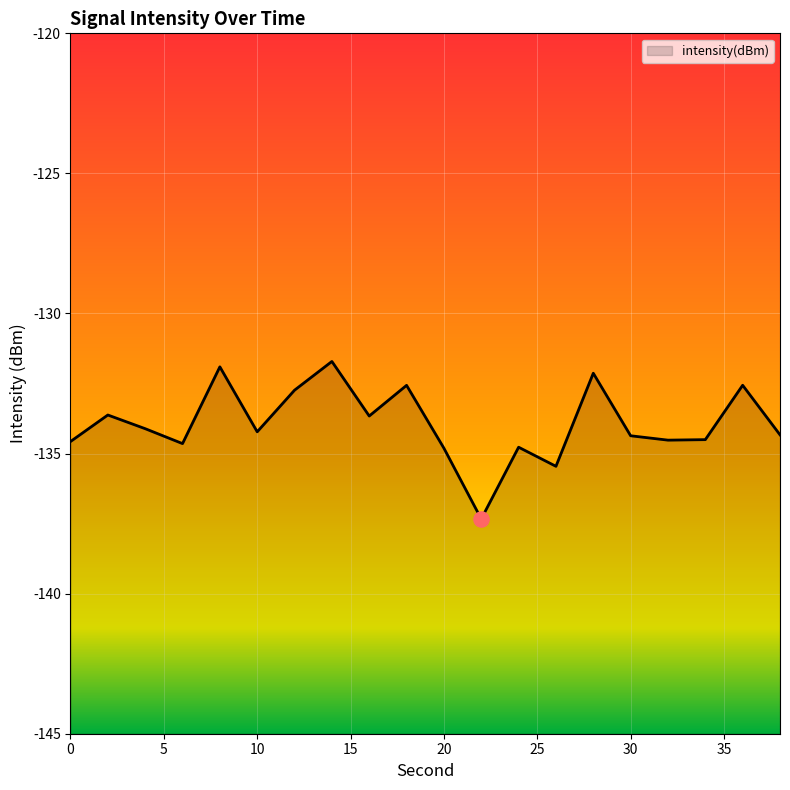

What is the change in value from 18 to 24?

-2.2